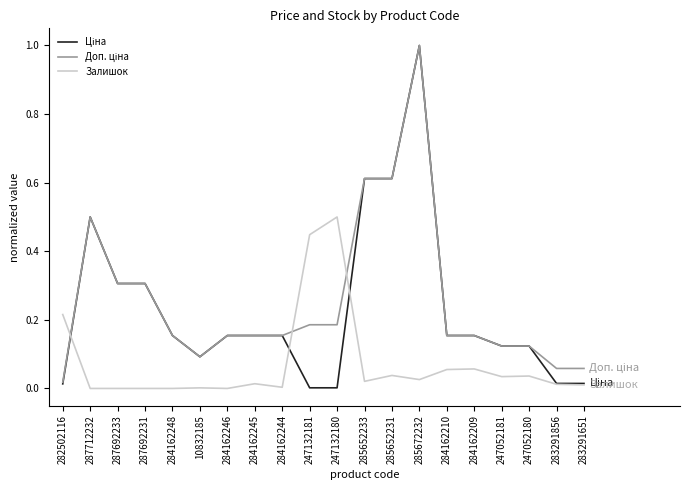

Does the chart have visible grid lines?

No